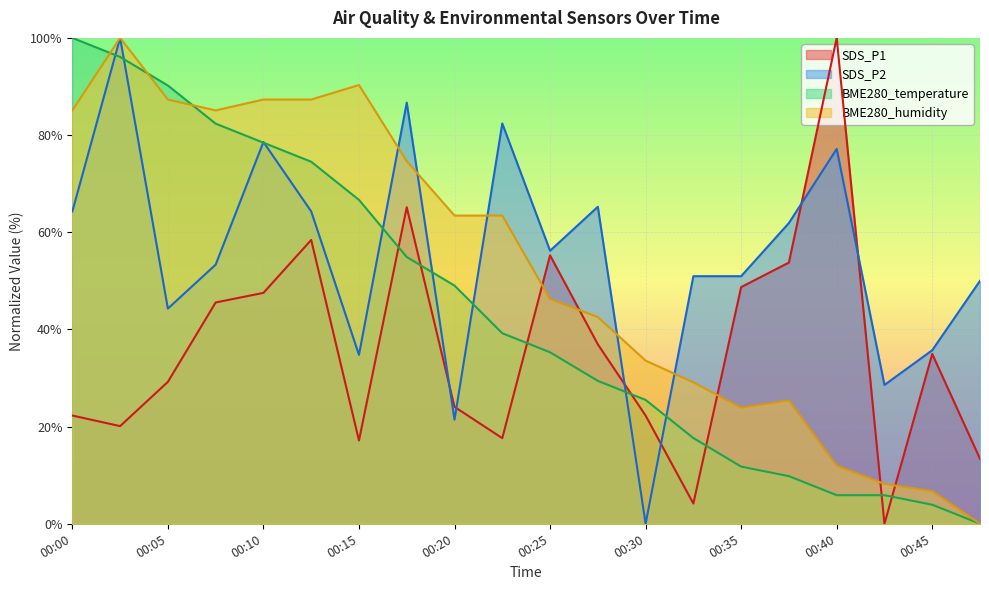

What is the difference between the second highest and second lowest values in the BME280_temperature series?

92.2